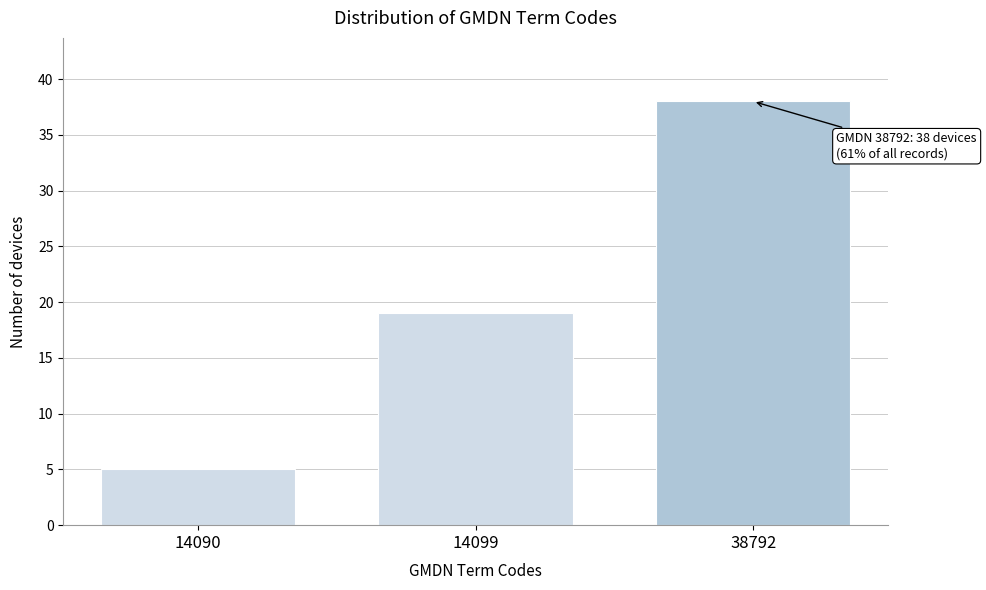

Reading left to right, list all the values displayed in this chart.

14090=5	14099=19	38792=38